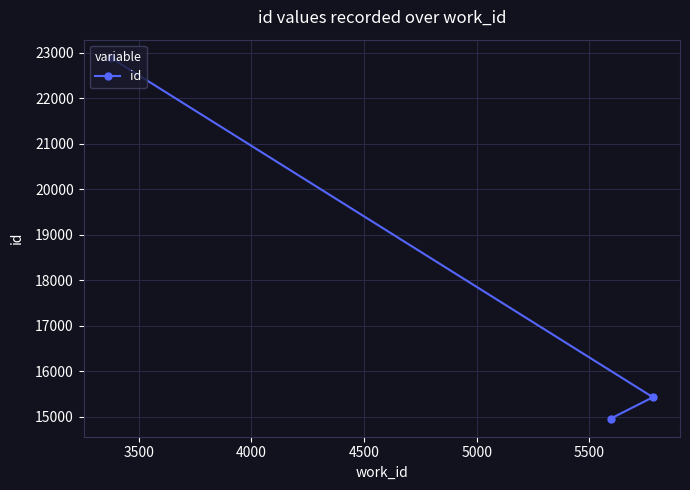

How many lines are shown in the chart?

1